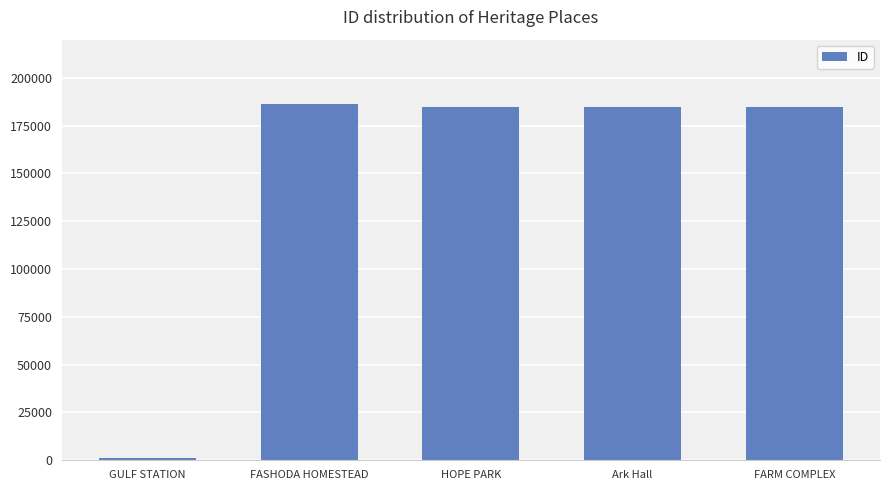

Which label corresponds to the smallest value in the chart?

GULF STATION